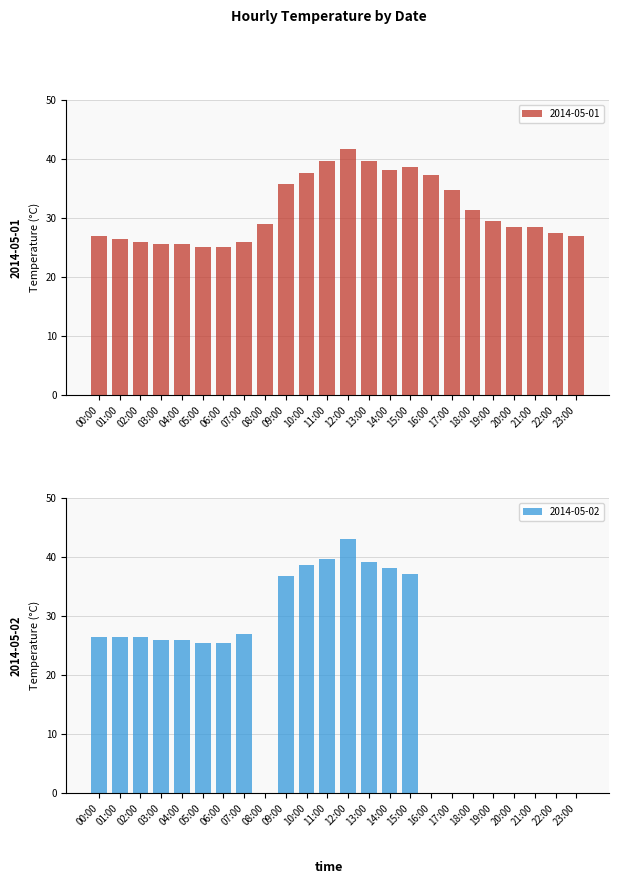

The 2014-05-01 series shows 35.5 at 00:00. True or false?

False